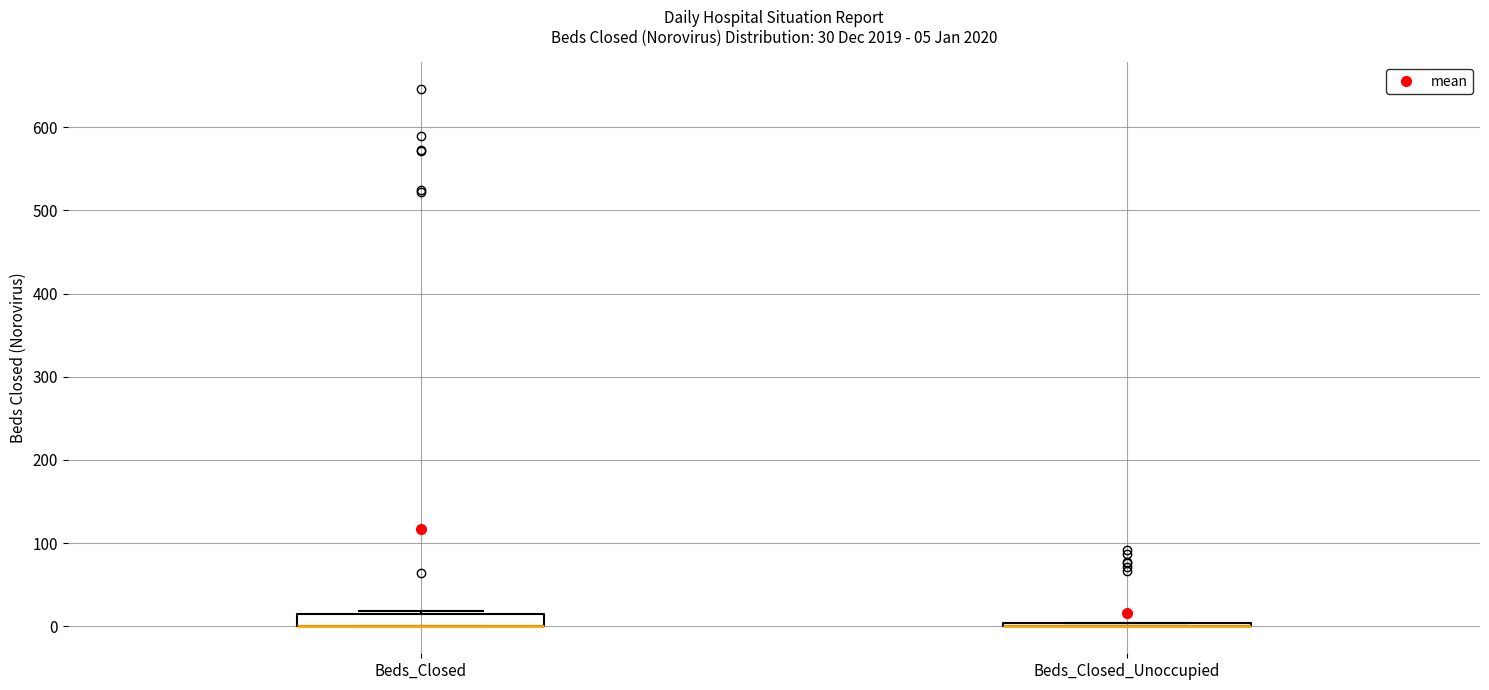

Which box is the tallest, from its lower edge to its upper edge?

Beds_Closed